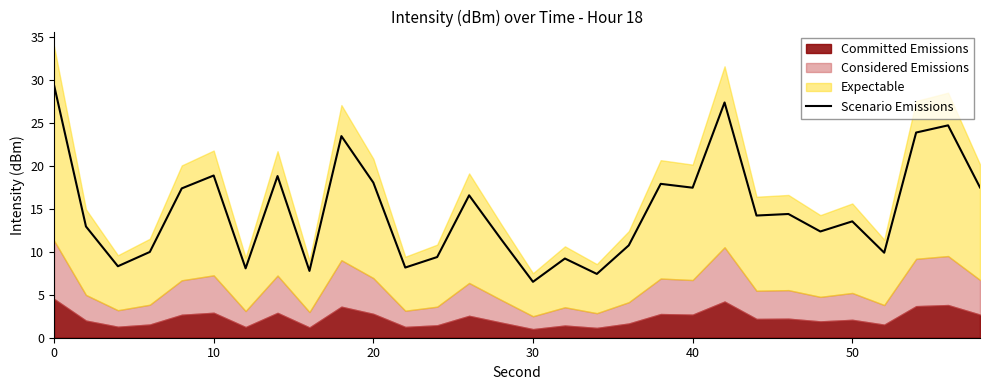

How many points are higher than both their immediate neighbors (excluding endpoints)?

10